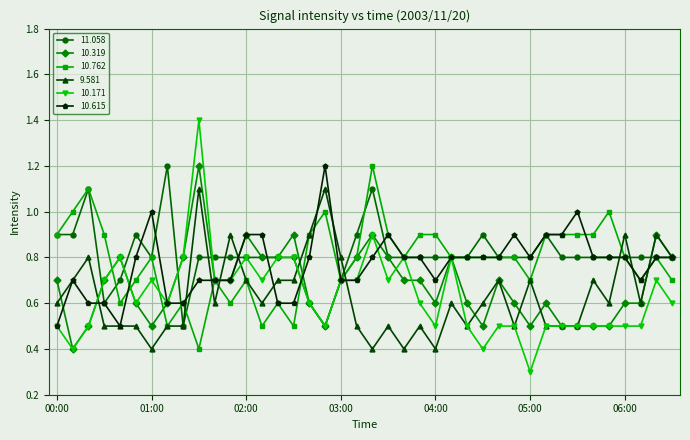

Which series has the largest total across all categories?

11.058